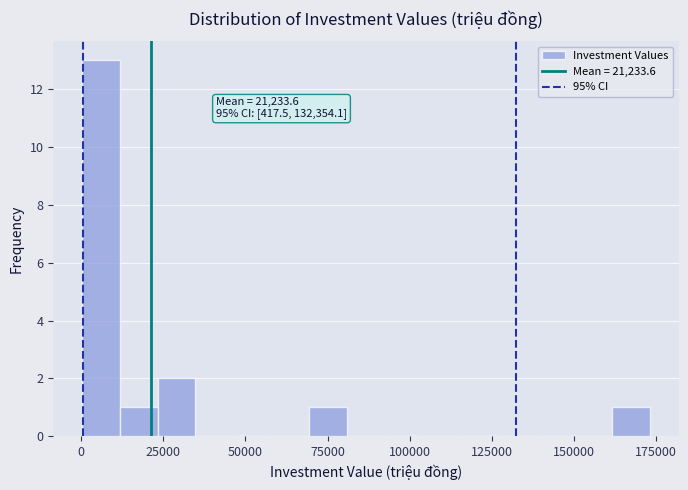

Around what value on the x-axis is the tallest bar? Give the approximate position of its centre, as read against the axis.

5000